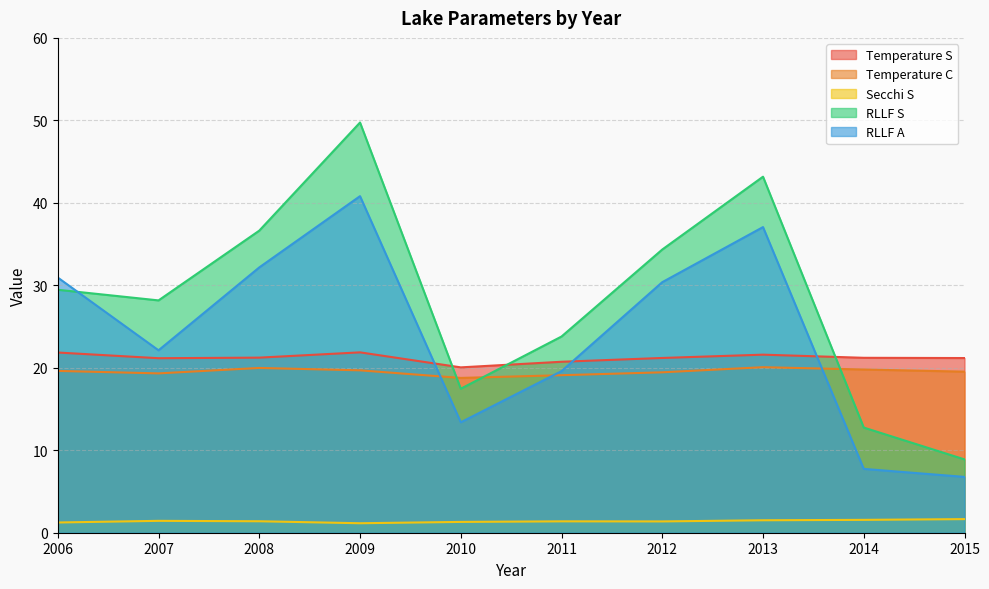

What is the total value across all series at 2010?

71.0